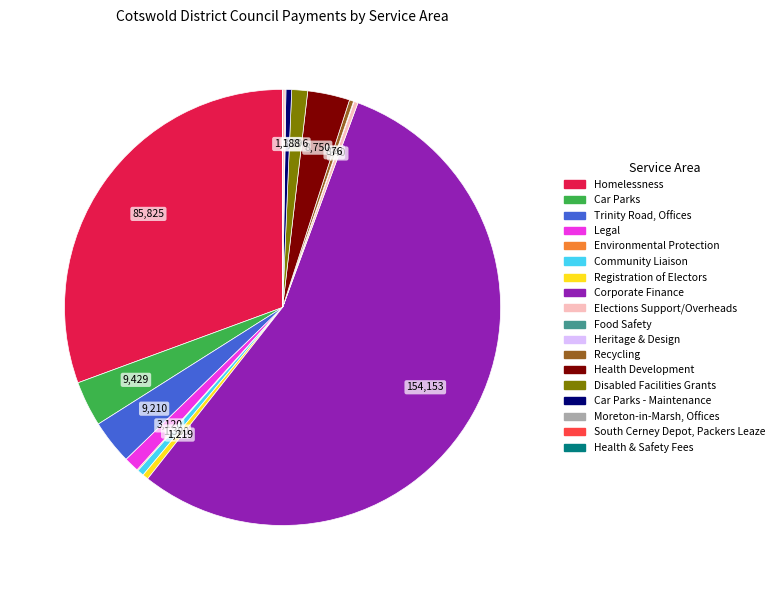

Between Homelessness and Car Parks, which is larger?

Homelessness